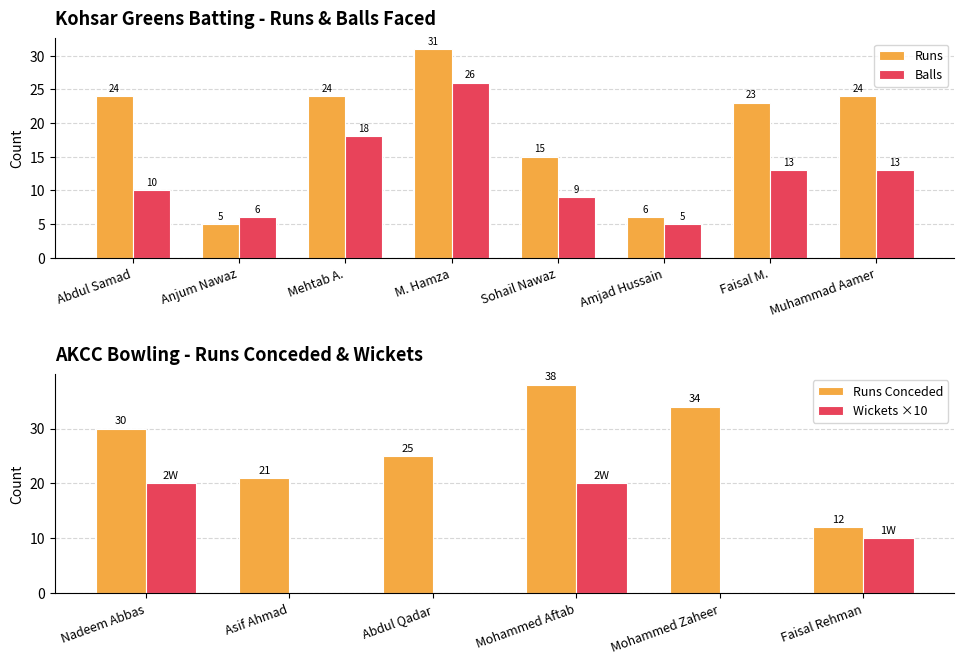

Are the bars grouped side by side (vs. stacked)?

Yes